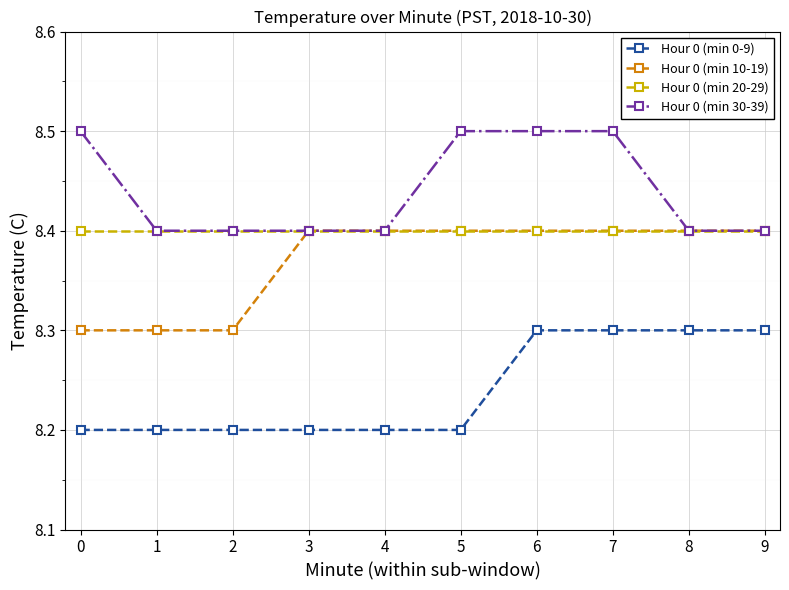

What is the highest value of the Hour 0 (min 20-29) series?

8.4